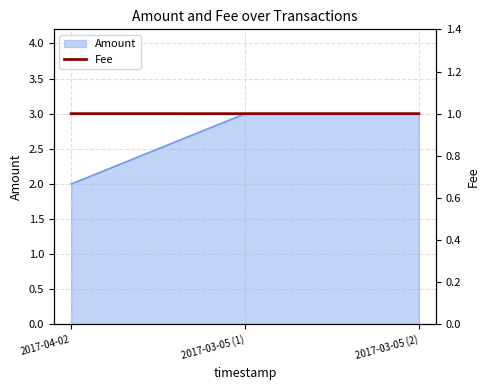

What is the minimum value shown in the chart?

1.0